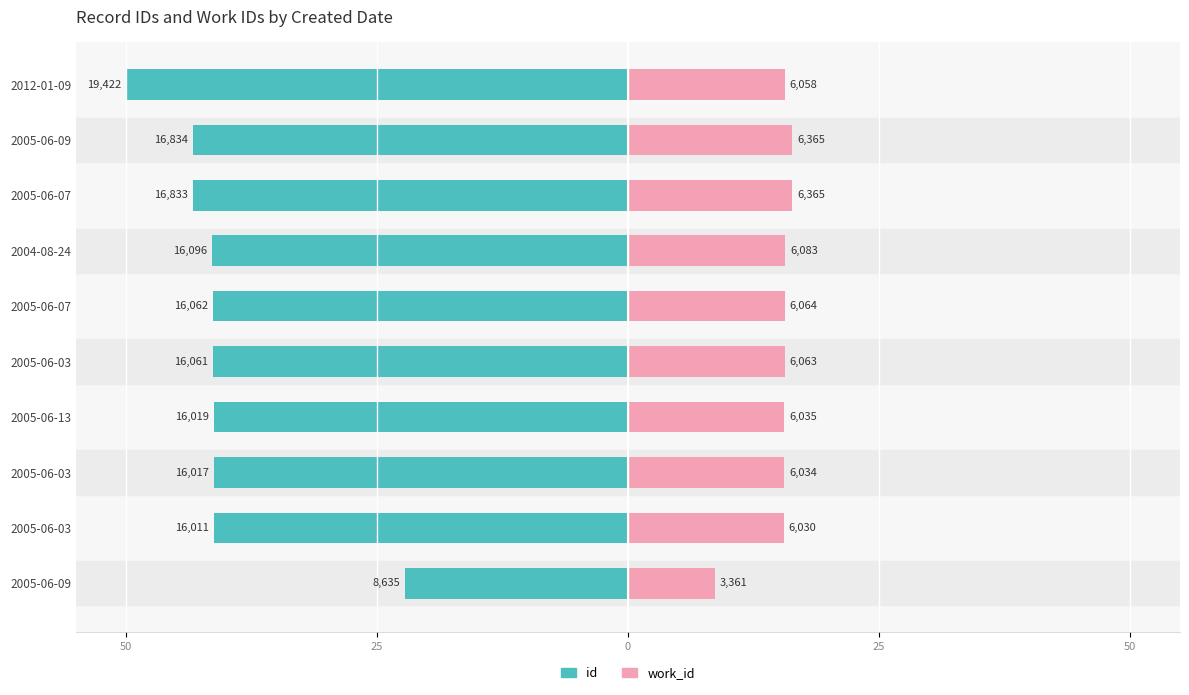

Is it true that id equals -58.2 at 2005-06-13?

False